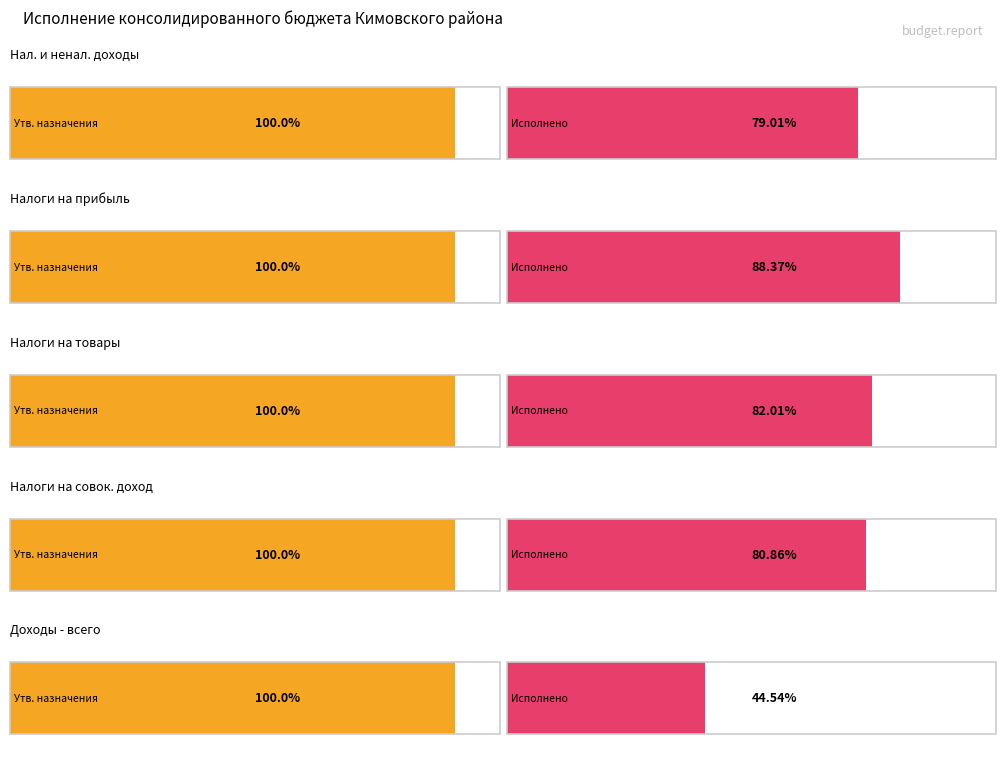

Rank the series by their maximum value, from lowest to highest.

Исполнено, Утвержденные бюджетные назначения